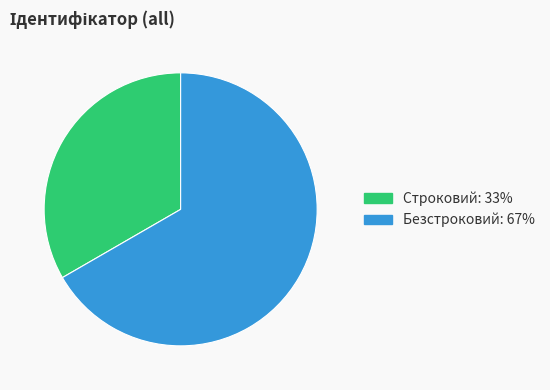

Between Безстроковий and Строковий, which is larger?

Безстроковий